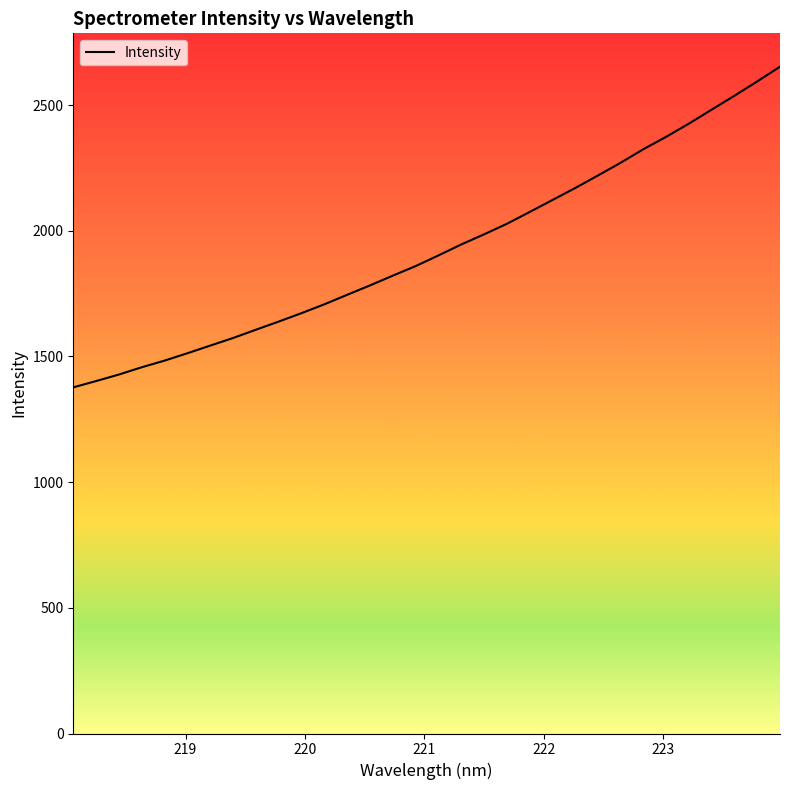

How many lines are shown in the chart?

1